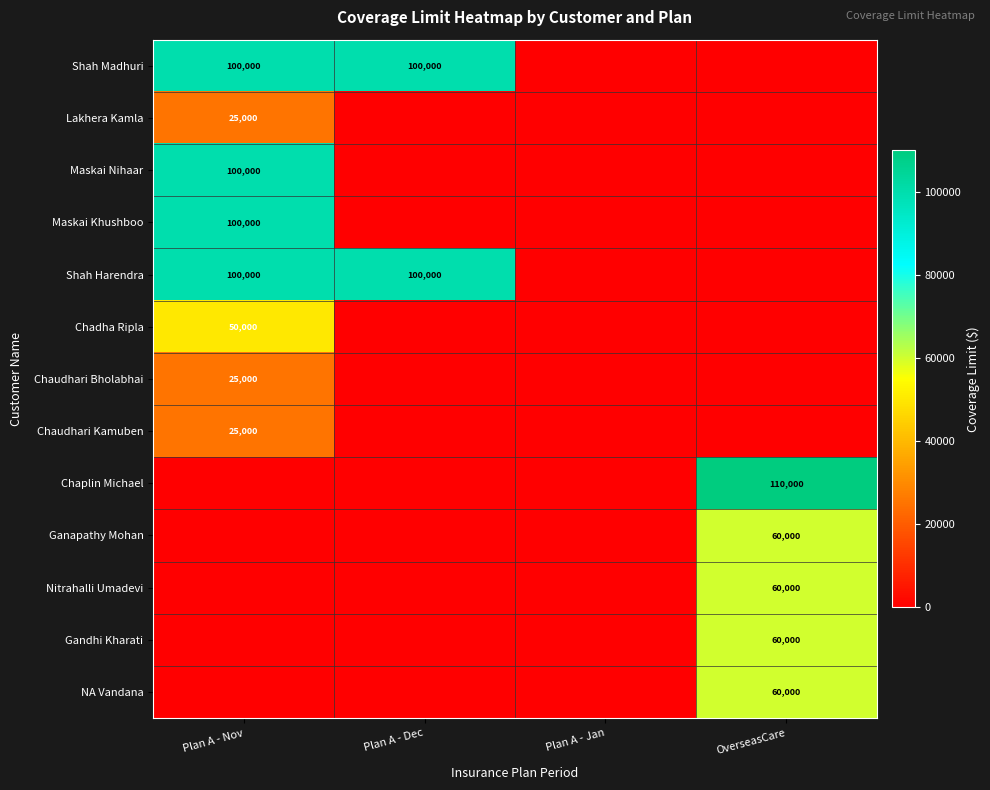

The Chaudhari Kamuben series shows 13188 at Plan A - Nov. True or false?

False